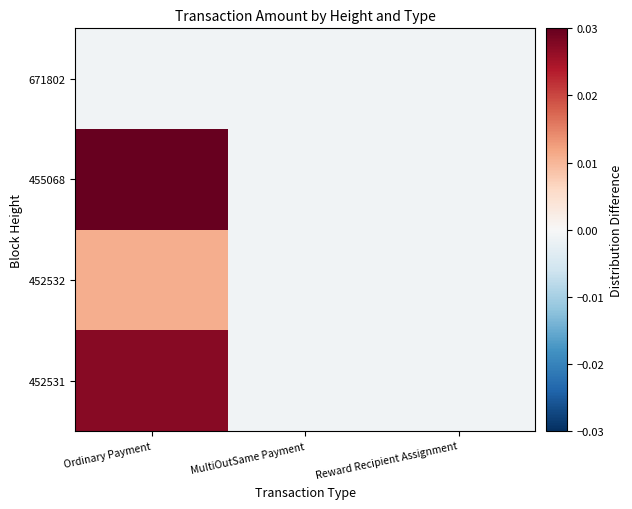

Reading left to right, extract all data points from this chart.

452531: Ordinary Payment=0.0	MultiOutSame Payment=-0.0	Reward Recipient Assignment=-0.0
452532: Ordinary Payment=0.0	MultiOutSame Payment=-0.0	Reward Recipient Assignment=-0.0
455068: Ordinary Payment=0.1	MultiOutSame Payment=-0.0	Reward Recipient Assignment=-0.0
671802: Ordinary Payment=-0.0	MultiOutSame Payment=-0.0	Reward Recipient Assignment=-0.0